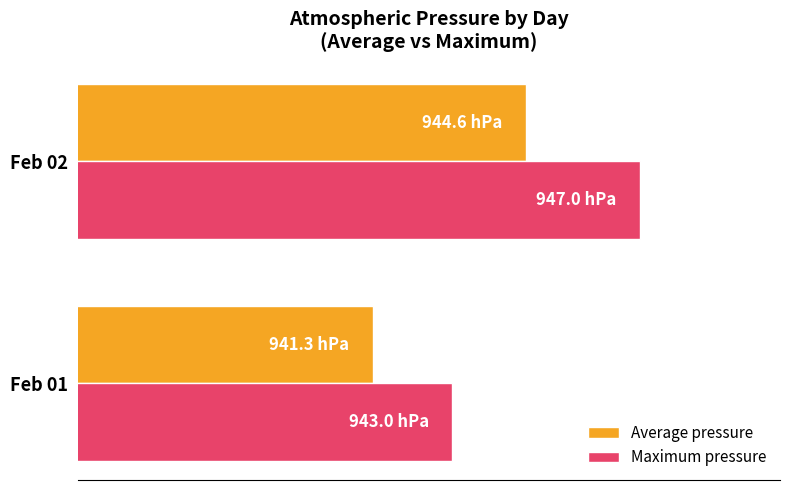

List the series in order of their overall mean, highest first.

Maximum pressure, Average pressure